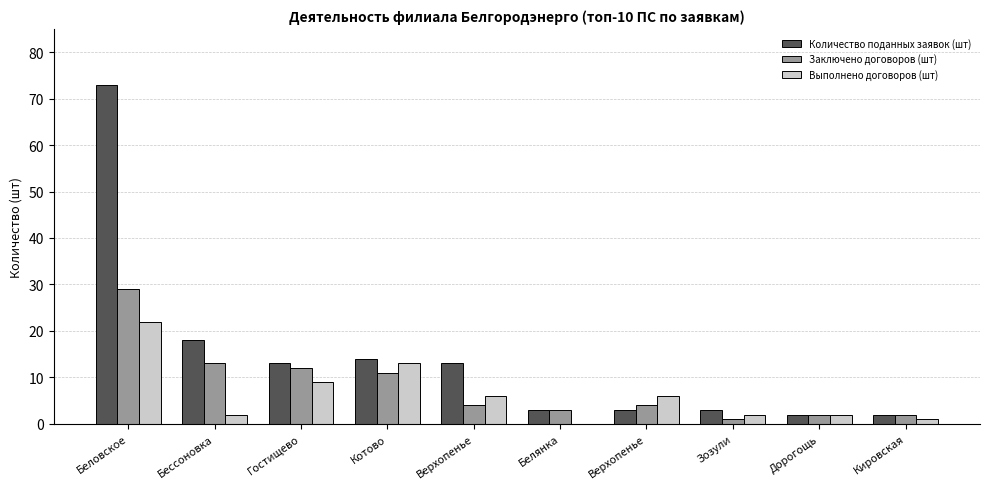

List the series in order of their peak value, highest first.

Количество поданных заявок (шт), Заключено договоров (шт), Выполнено договоров (шт)